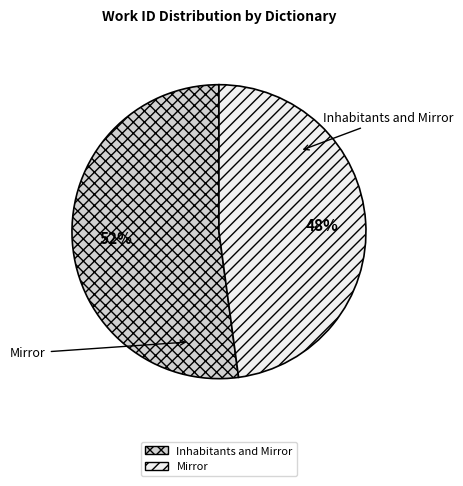

To the nearest percent, what is the difference between the Mirror and Inhabitants and Mirror slice percentages?

4%